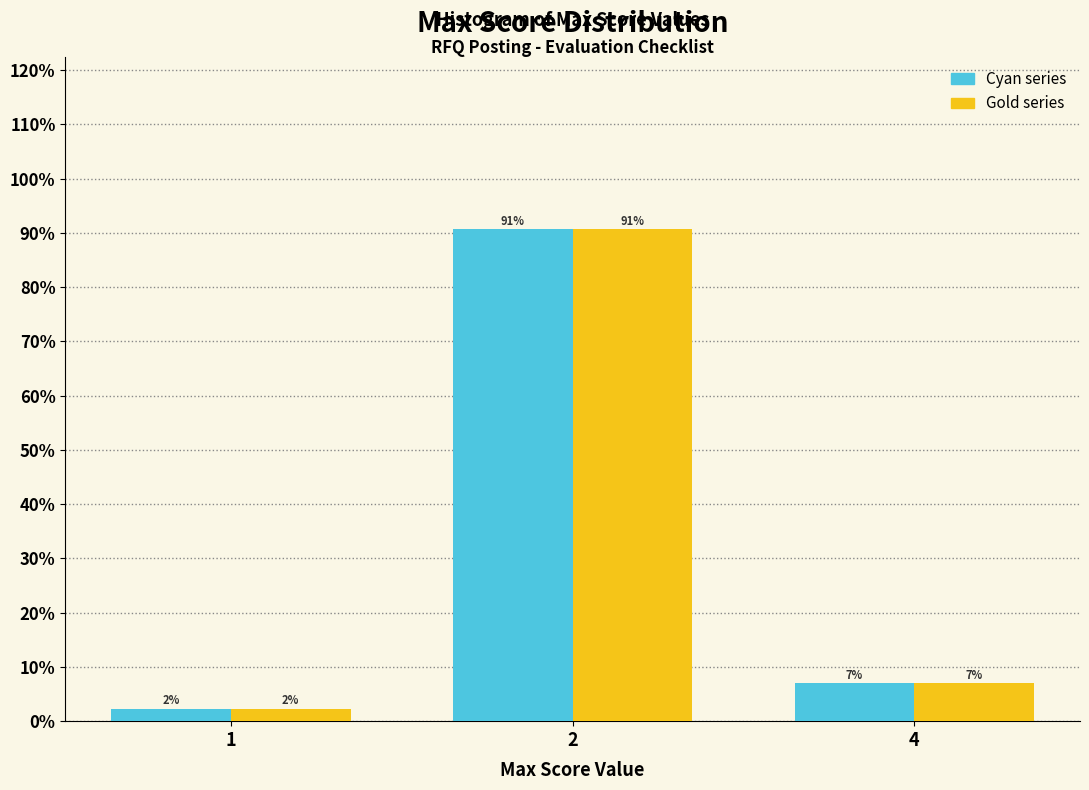

What is the greatest value displayed?

90.7